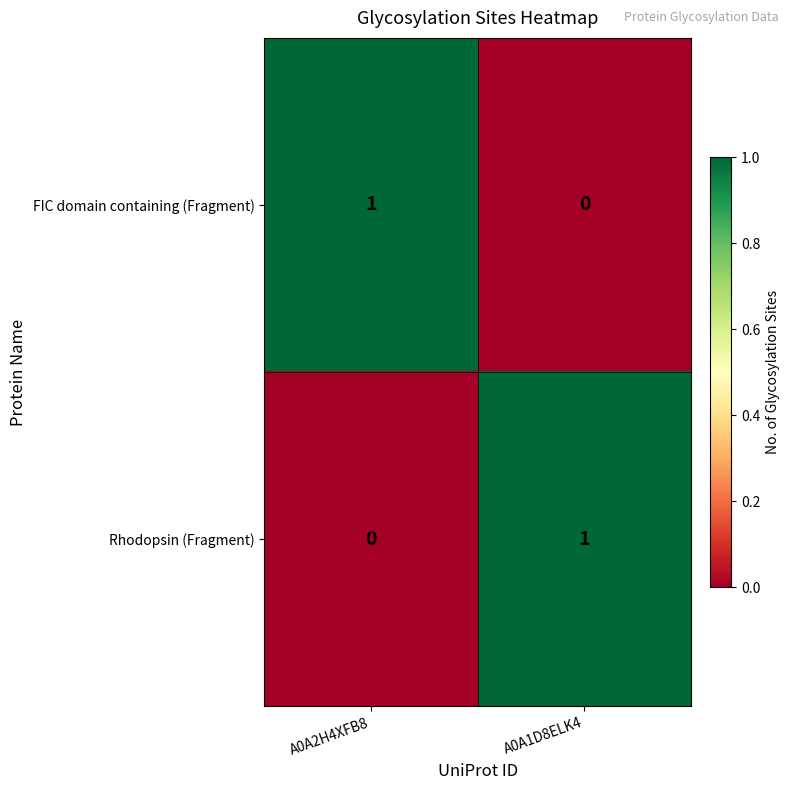

Is it true that FIC domain containing (Fragment) equals 2 at A0A2H4XFB8?

False